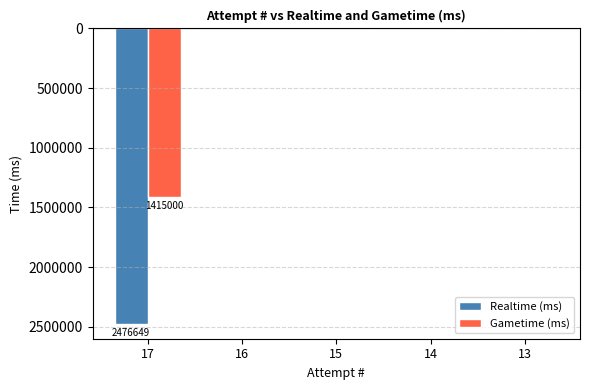

The Realtime (ms) series shows 0 at 15. True or false?

True